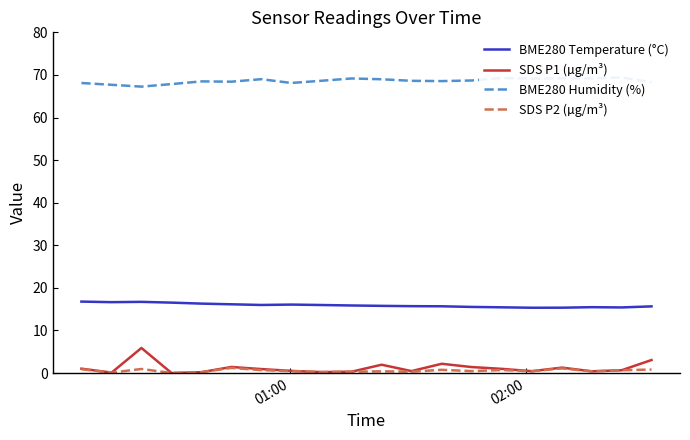

What is the minimum value for BME280 Temperature (°C)?

15.3